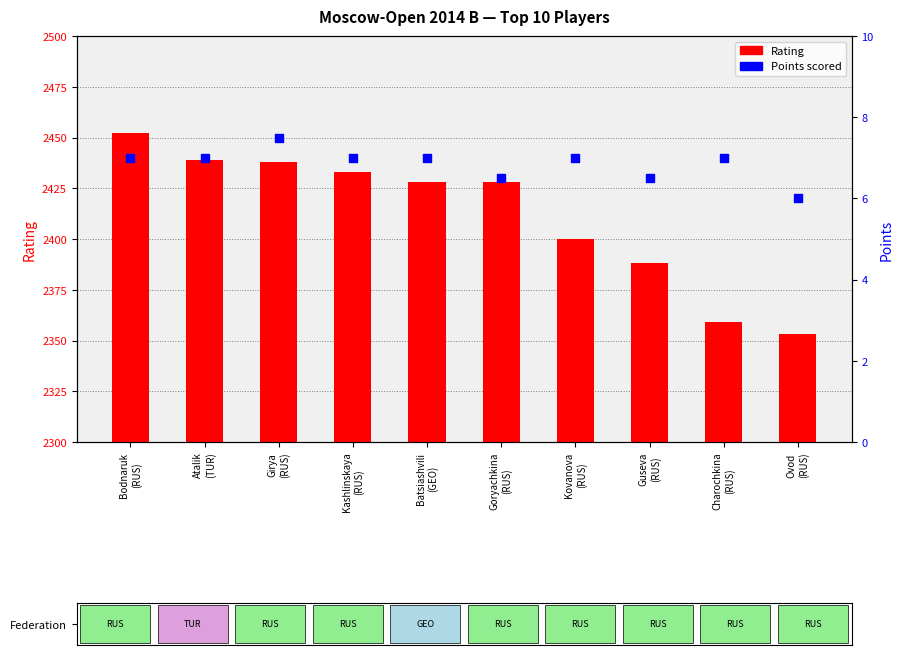

Which series has the largest Y range (max minus min)?

Rating